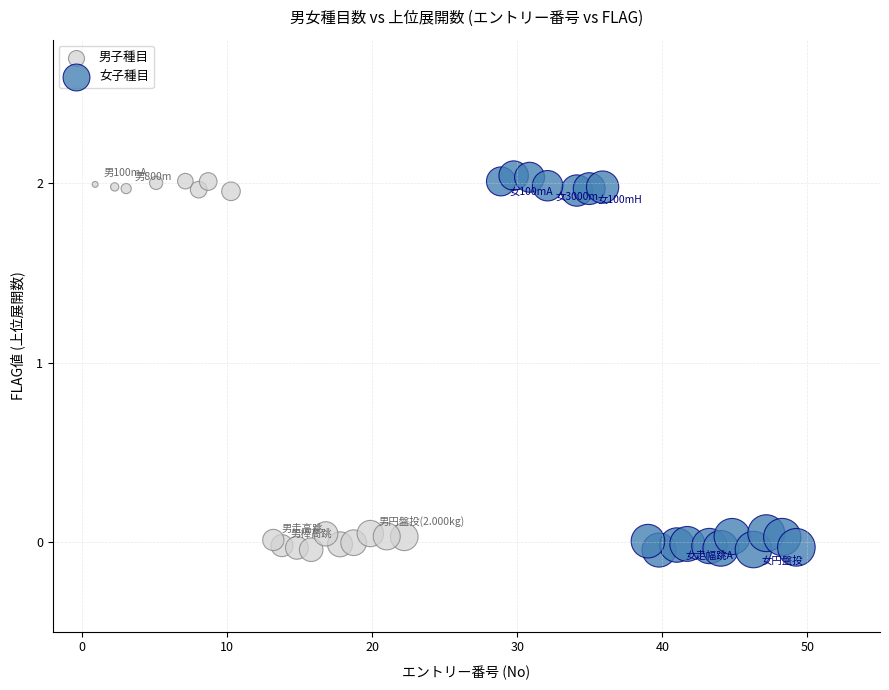

What are all the series names shown in the legend?

男子種目, 女子種目